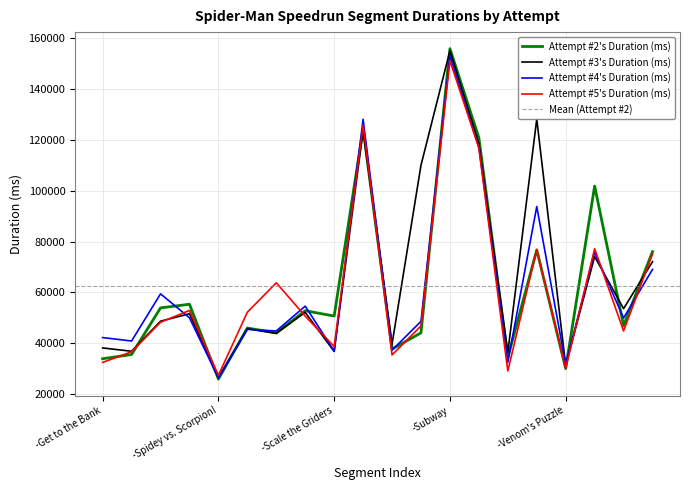

True or false: Attempt #2's Duration (ms) has a value of 10075 at -Get to the Bank.

False